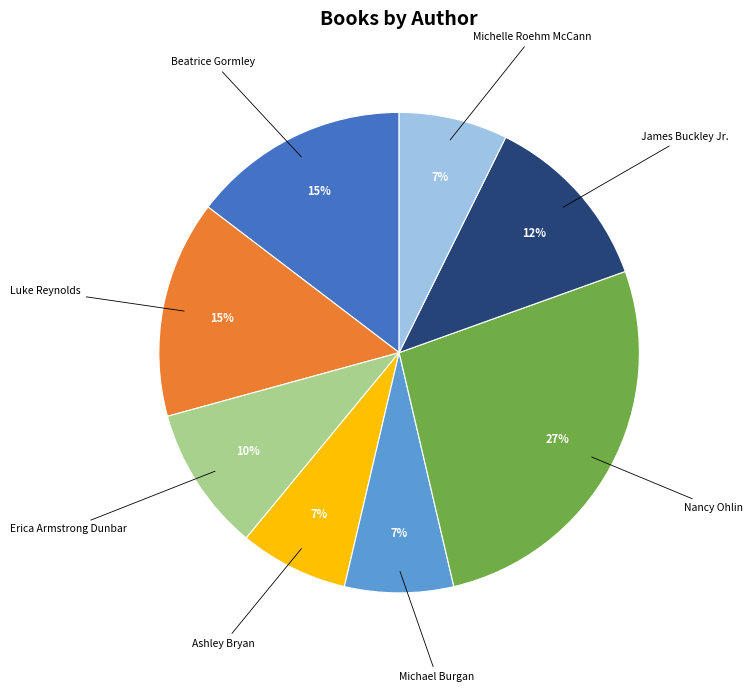

Does any single category account for the majority?

No